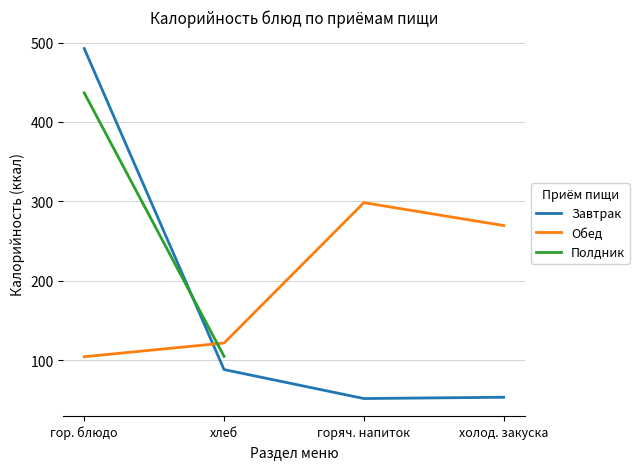

Which series has the largest range (max minus min)?

Завтрак